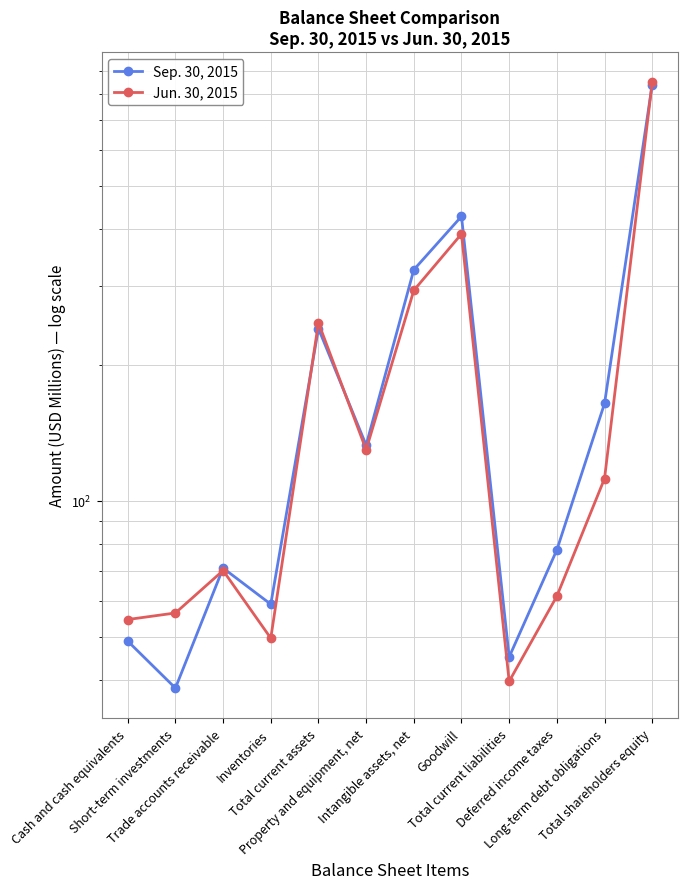

What is the total value across all series at Property and equipment, net?

262.6